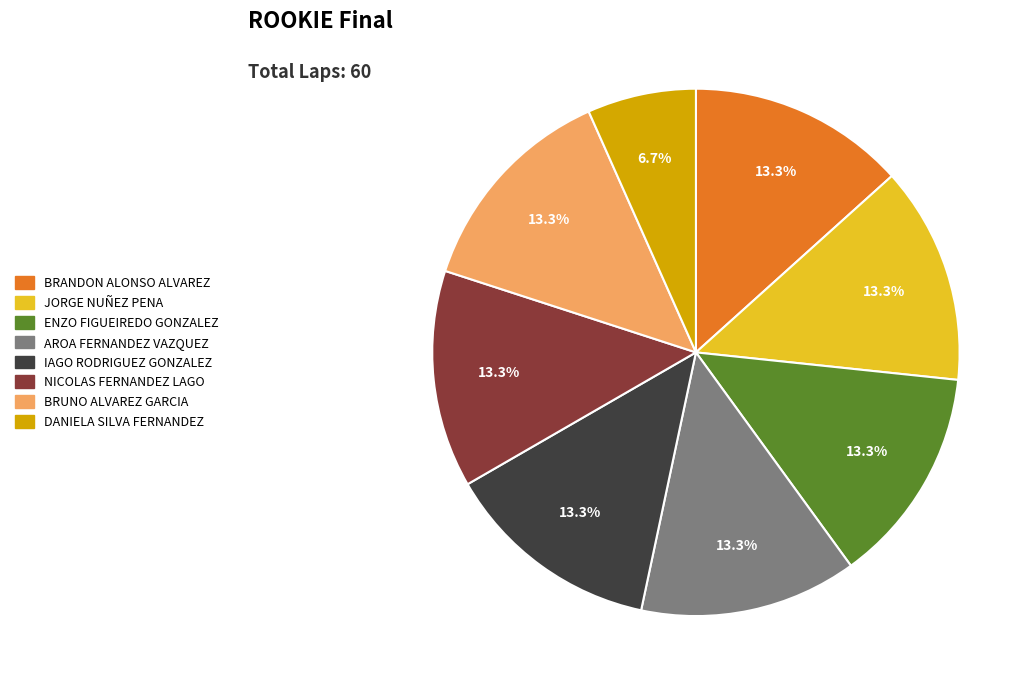

Is there any slice that represents more than half of the pie?

No